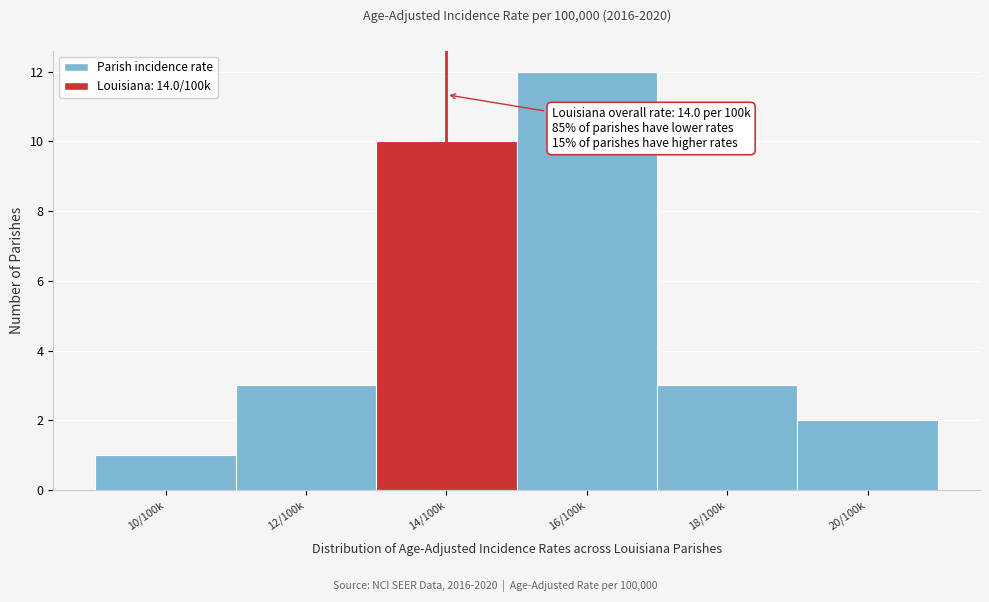

Reading left to right, list all the values displayed in this chart.

10/100k=1	12/100k=3	14/100k=10	16/100k=12	18/100k=3	20/100k=2